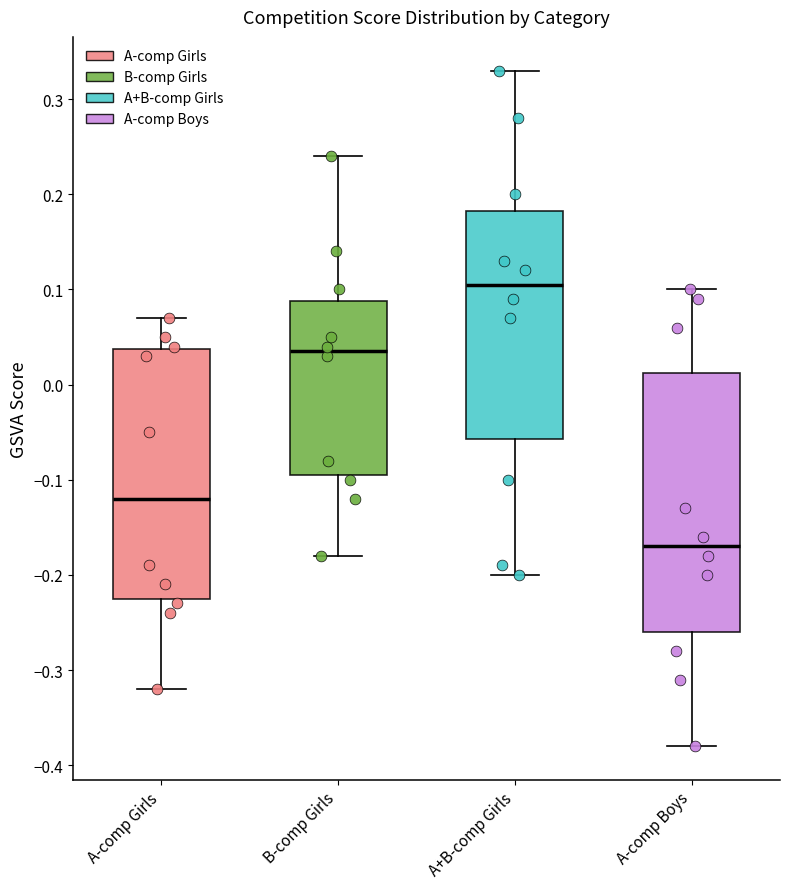

Reading left to right, read every box against the y-axis: the position of its median line, the range the box covers, and the ends of its whiskers. The values are not printed on the chart, so give them approximately, as read against the axis.

A-comp Girls: median -0.12, box -0.22 to 0.04, whiskers -0.32 to 0.07
B-comp Girls: median 0.04, box -0.09 to 0.09, whiskers -0.18 to 0.24
A+B-comp Girls: median 0.11, box -0.06 to 0.18, whiskers -0.20 to 0.33
A-comp Boys: median -0.17, box -0.26 to 0.01, whiskers -0.38 to 0.10